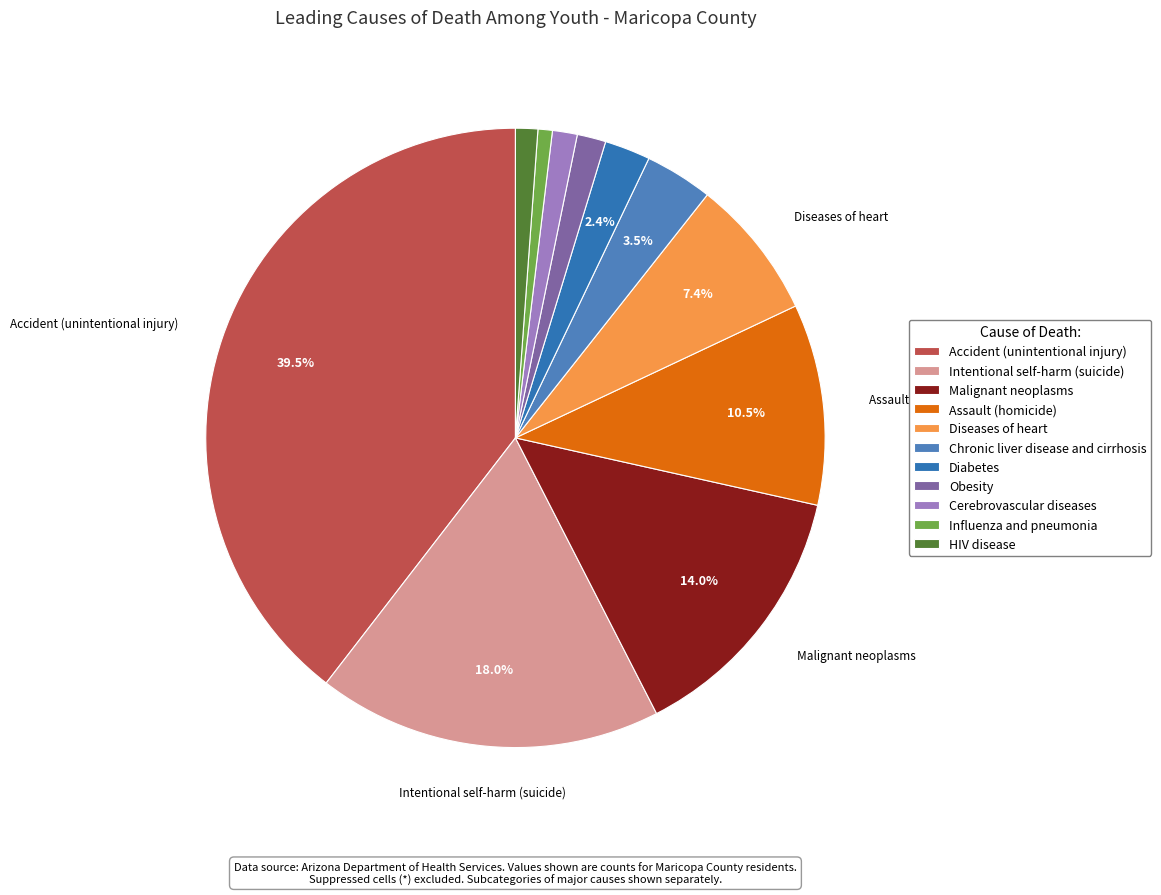

What is the change in value from Chronic liver disease and cirrhosis to Obesity?

-30